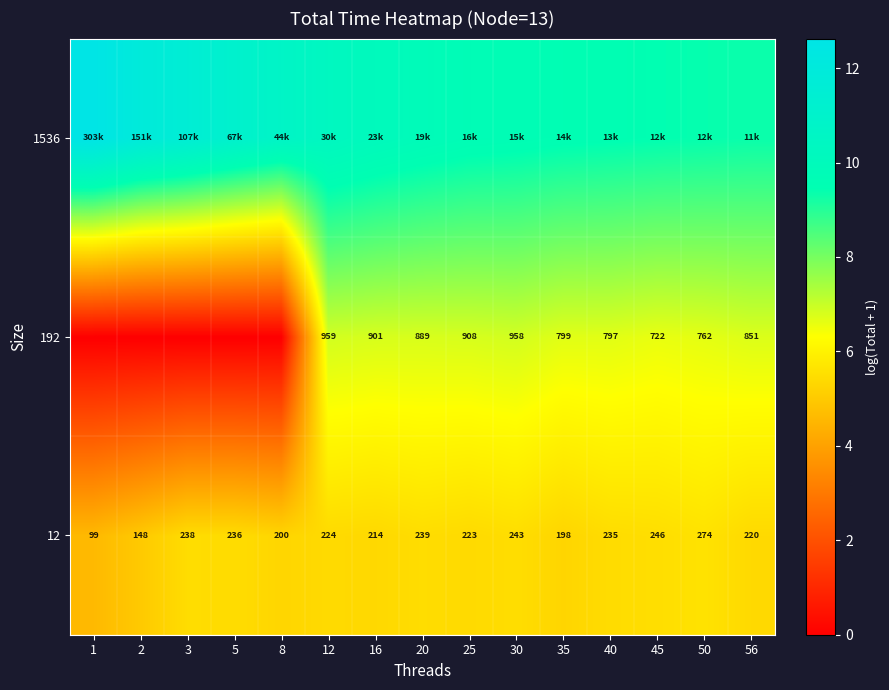

The value of 192 at 8 is 0.0. True or false?

True